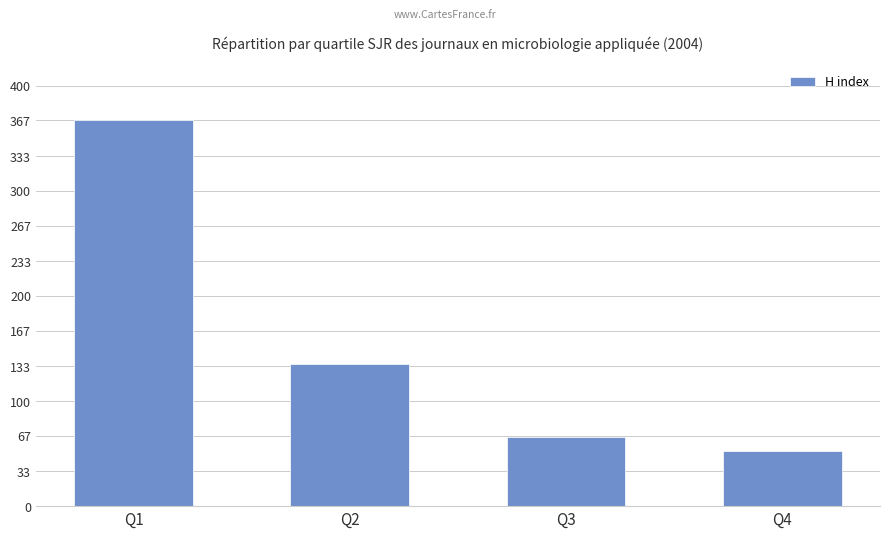

Which has a higher value, Q1 or Q2?

Q1